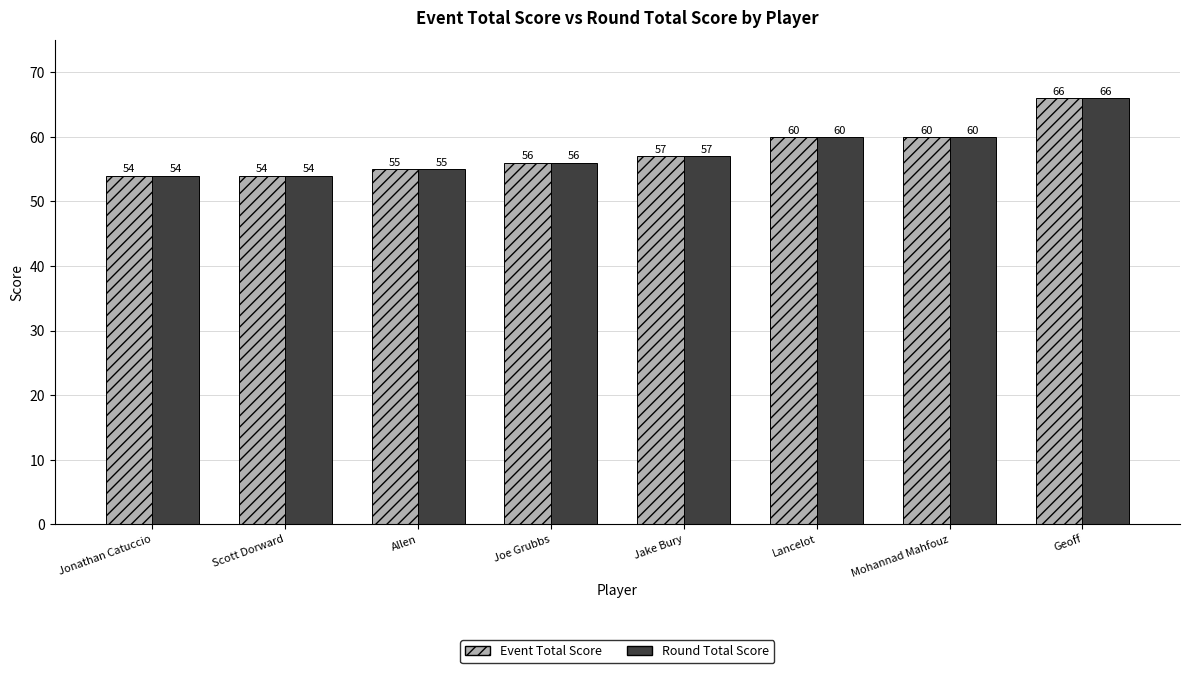

What is the minimum value shown in the chart?

54